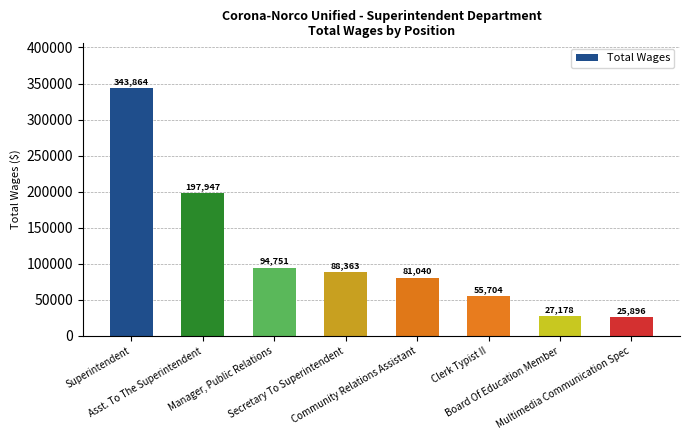

How many values are below 88363?

4